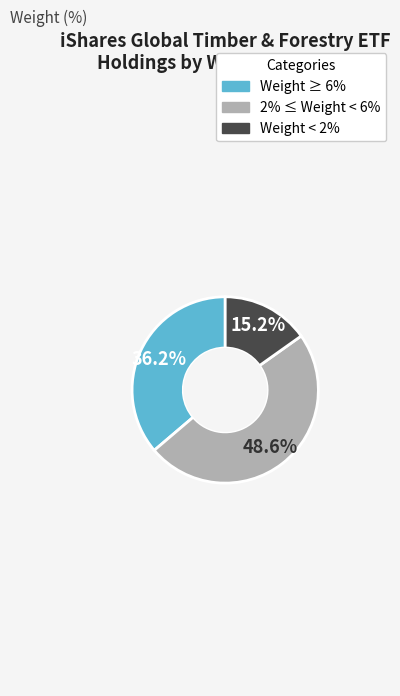

What is the ratio of the value at Weight ≥ 6% to the value at Weight < 2%?

2.4